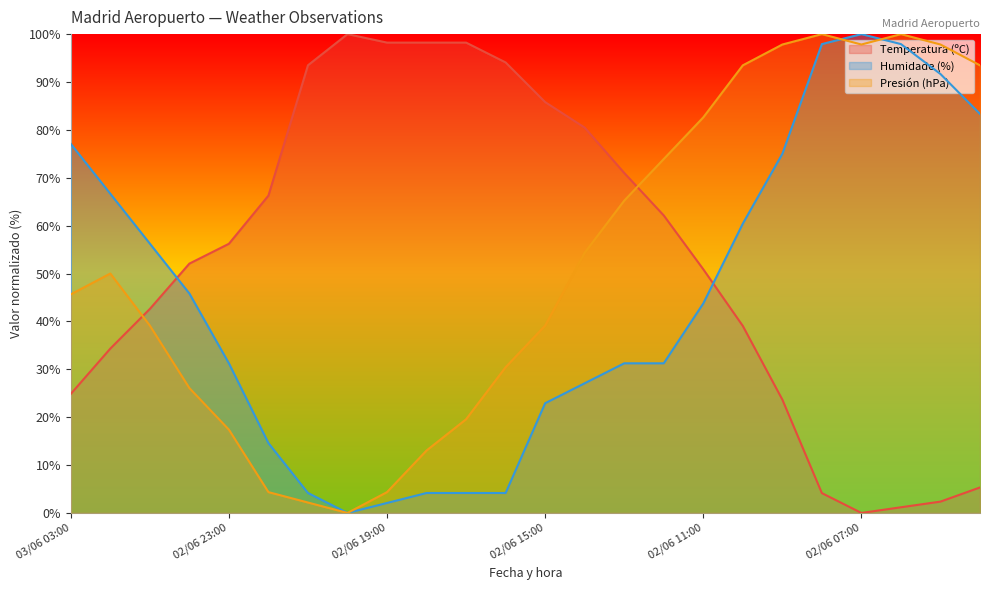

True or false: Presión (hPa) and Temperatura (ºC) intersect in this chart.

True